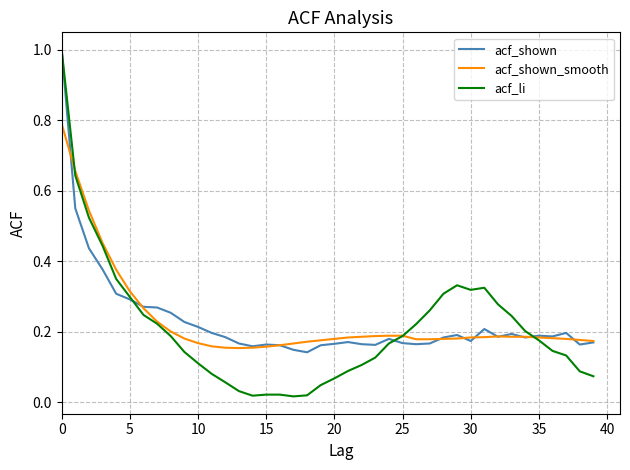

What is the greatest value displayed?

1.0